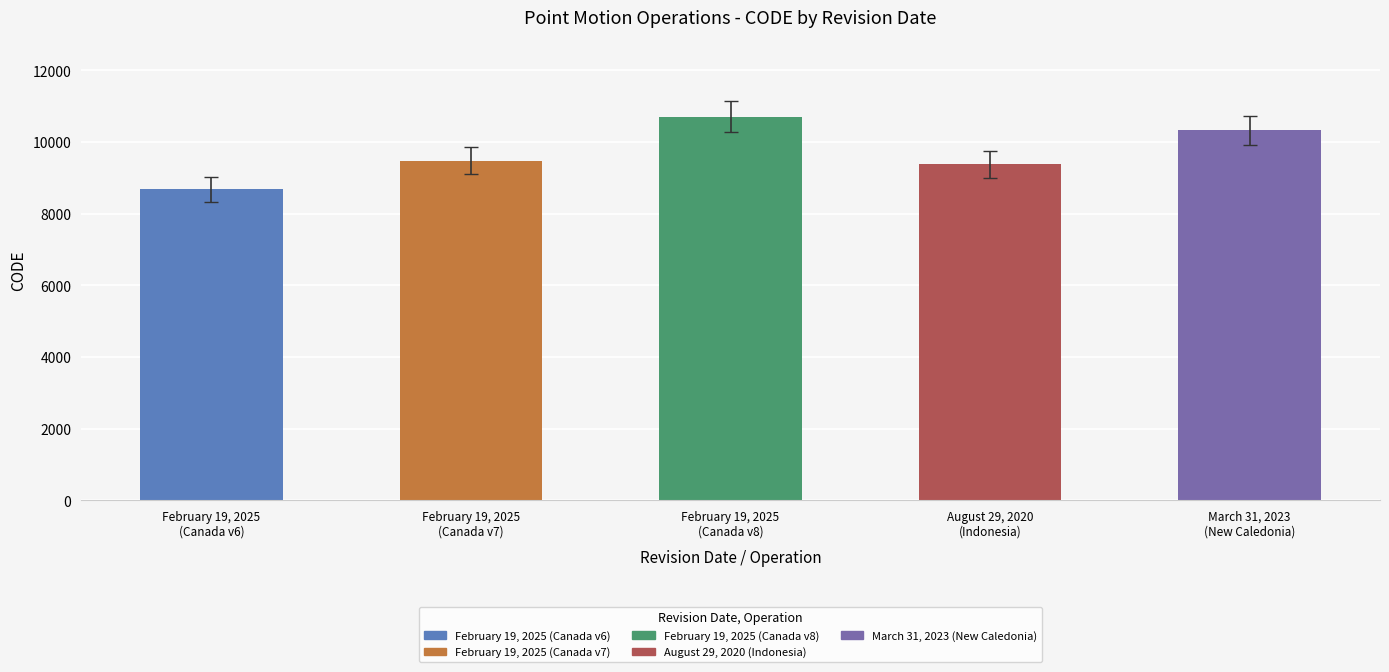

What is the change in value from February 19, 2025
(Canada v7) to August 29, 2020
(Indonesia)?

-108